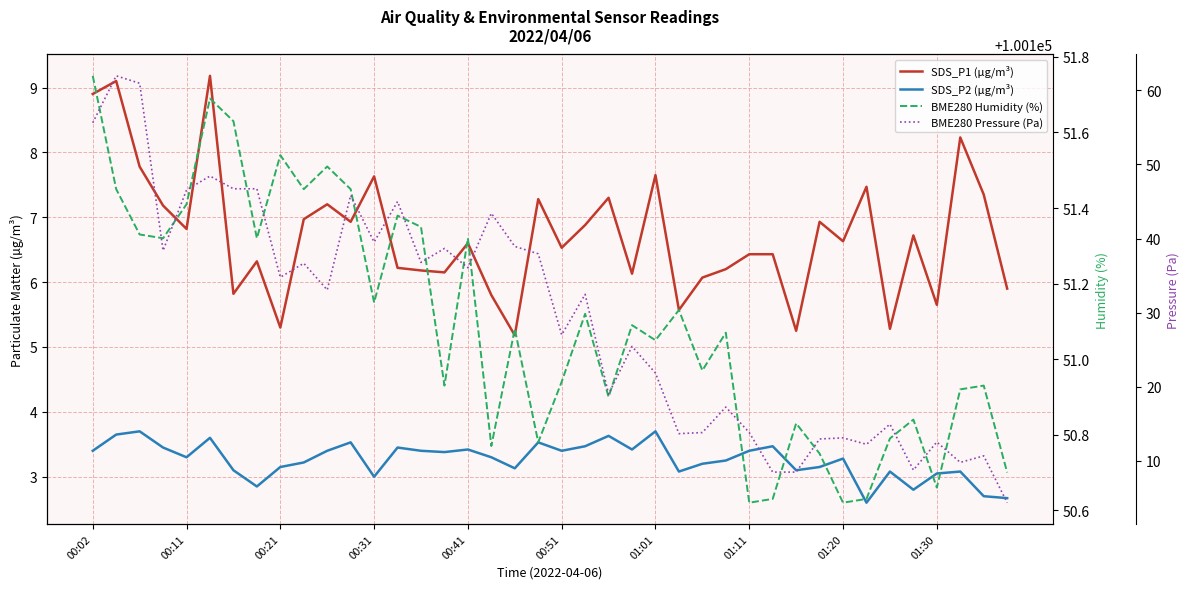

What is the highest value of the SDS_P1 (µg/m³) series?

9.2